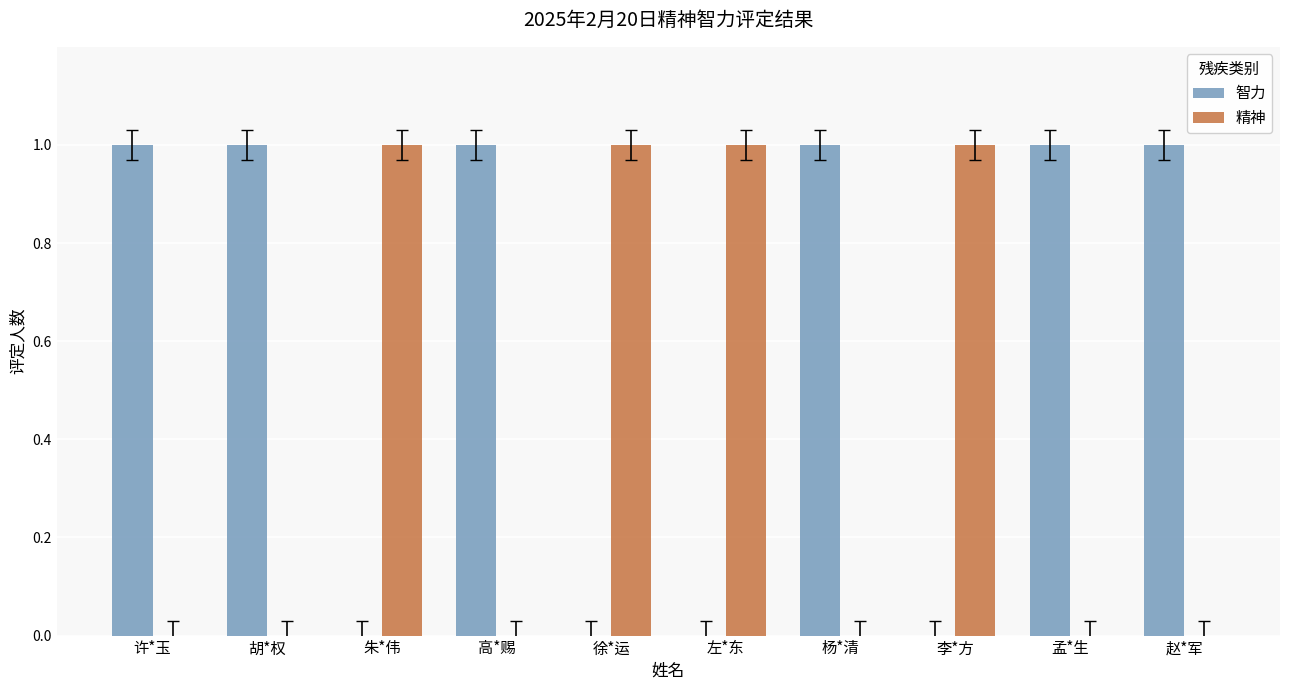

True or false: 精神 has a value of 0 at 高*赐.

True